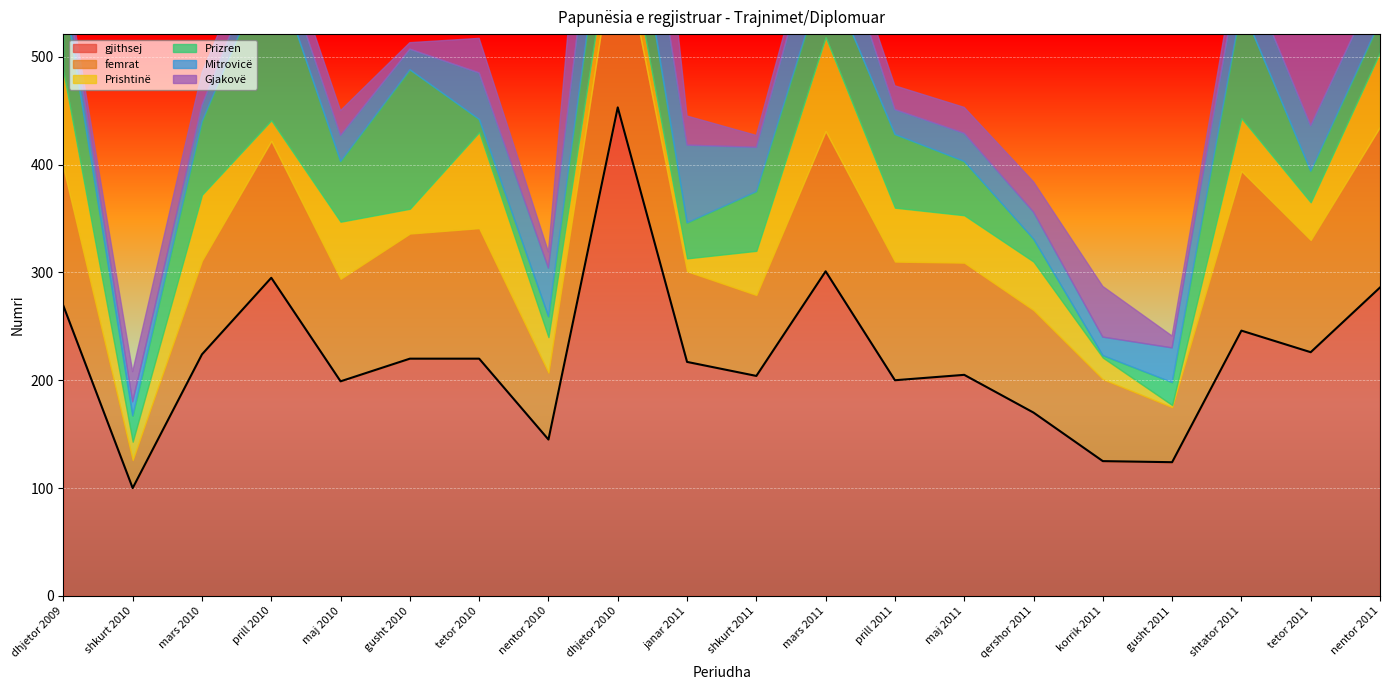

Reading left to right, extract all data points from this chart.

gjithsej: 269	100	224	295	199	220	220	145	453	217	204	301	200	205	170	125	124	246	226	286
femrat: 128	26	87	127	95	116	121	62	171	84	75	130	110	104	95	76	51	148	104	149
Prishtinë: 89	17	61	19	53	23	89	33	29	12	41	87	50	44	45	20	2	49	35	69
Prizren: 76	24	68	150	56	129	12	19	78	33	55	62	68	50	21	2	21	104	29	29
Mitrovicë: 20	13	15	25	24	19	43	45	96	72	41	65	23	26	25	17	32	44	42	39
Gjakovë: 8	28	30	23	23	6	32	15	215	27	11	17	22	24	28	47	11	21	86	116